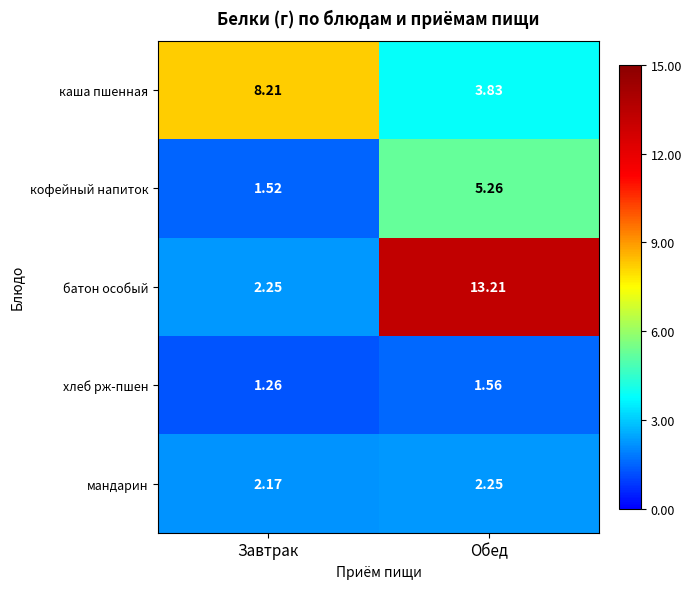

Where is хлеб рж-пшен nearest to the value 1?

Завтрак